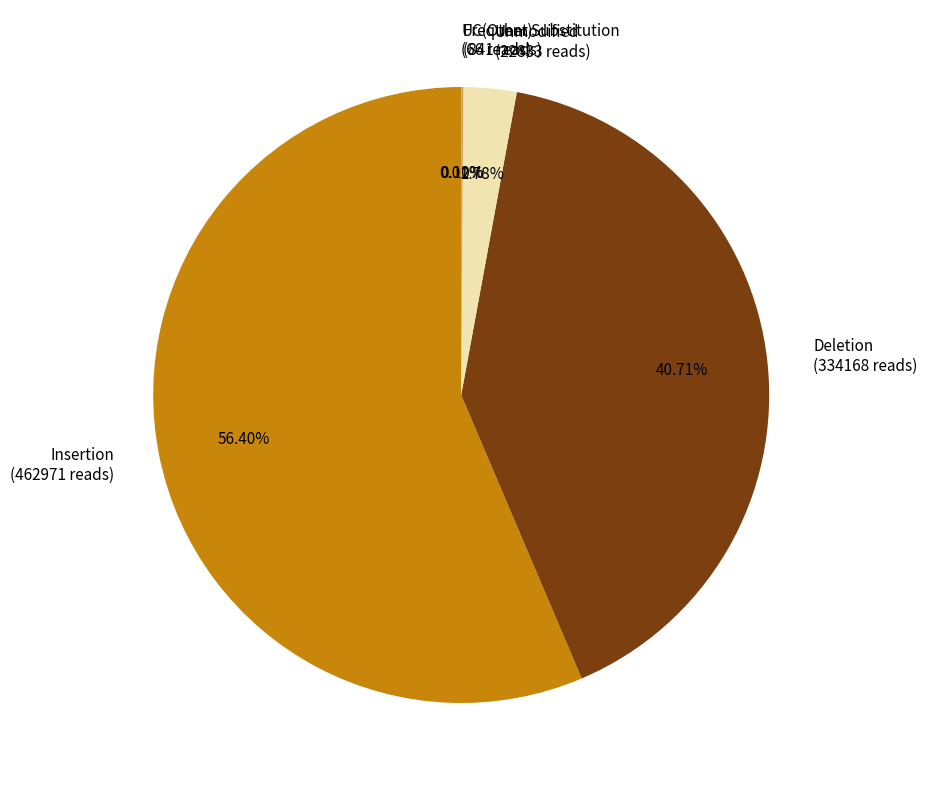

Is there any slice that represents more than half of the pie?

Yes